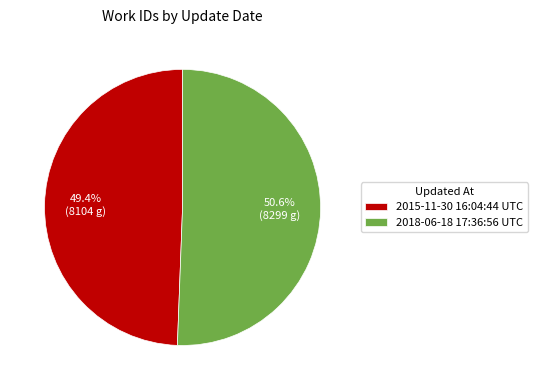

To the nearest percent, what percentage of the pie is 2018-06-18 17:36:56 UTC?

51%